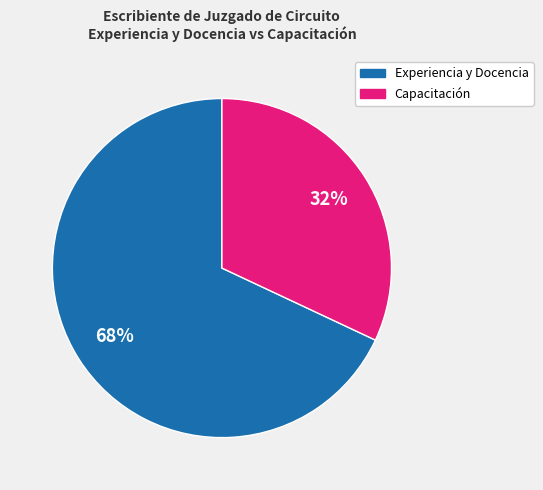

To the nearest percent, what is the difference between the largest and smallest slice percentages?

36%